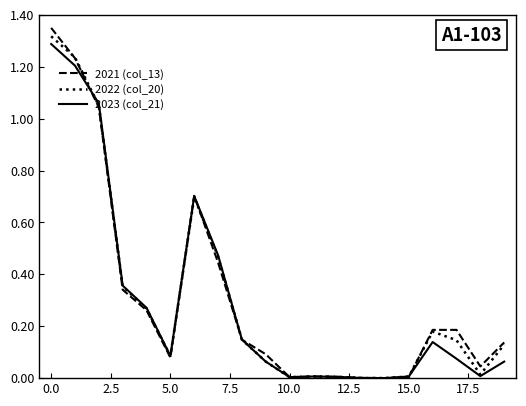

Which series has the largest range (max minus min)?

2021 (col_13)